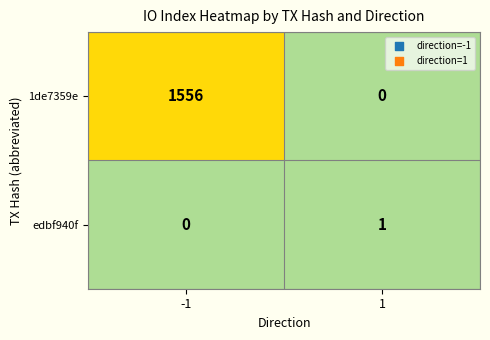

What is the average value of the 1de7359e series?

778